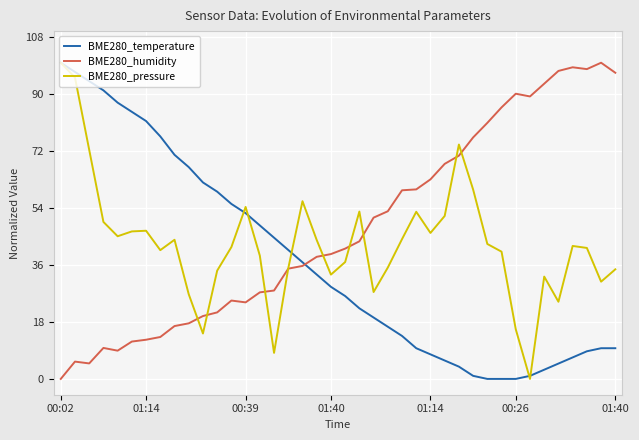

What is the difference between the maximum and minimum values in the BME280_temperature series?

100.0